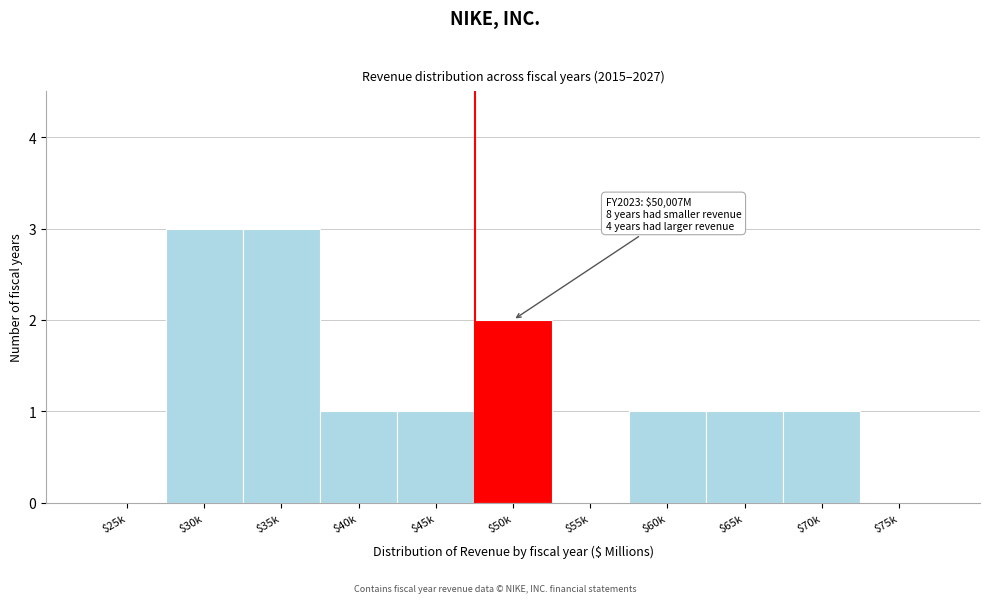

What is the greatest value displayed?

3